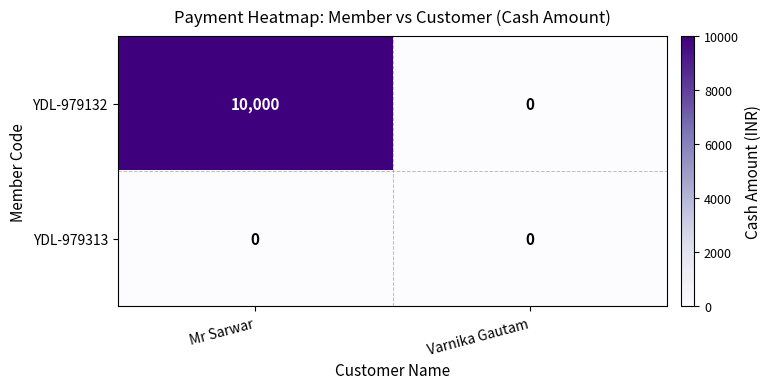

The value of YDL-979132 at Mr Sarwar is 10000. True or false?

True